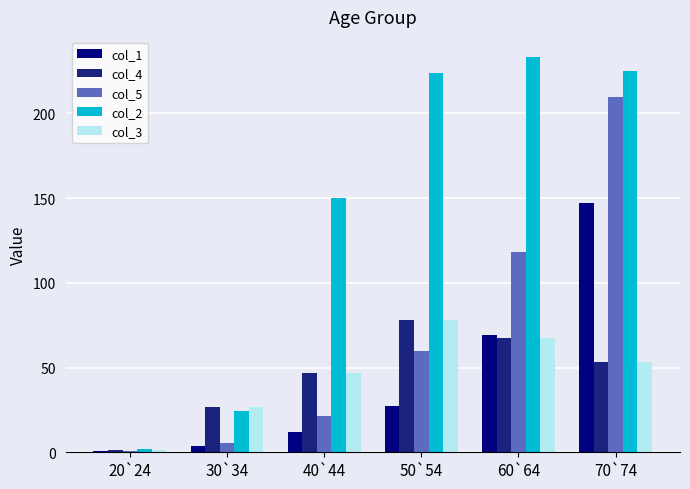

How many data points in col_2 are above 223?

3